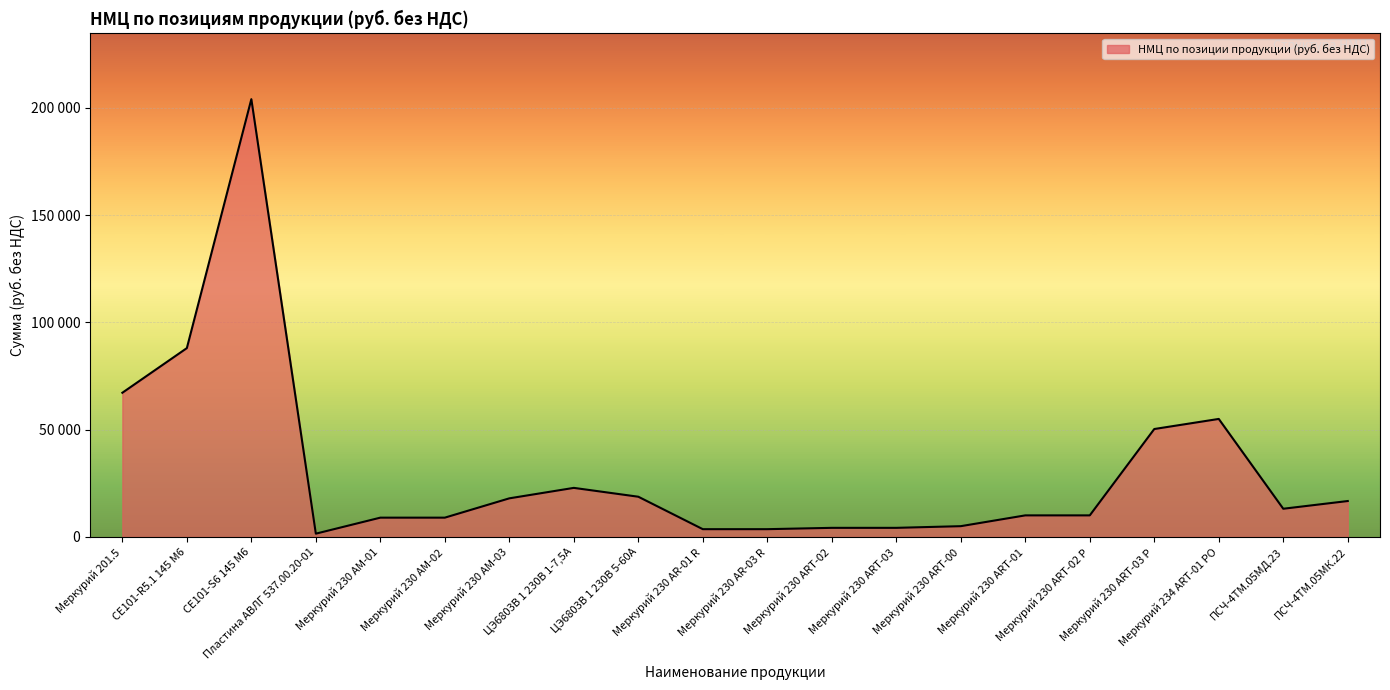

What value does the data have at Меркурий 230 AR-03 R, to the nearest 10?

3630